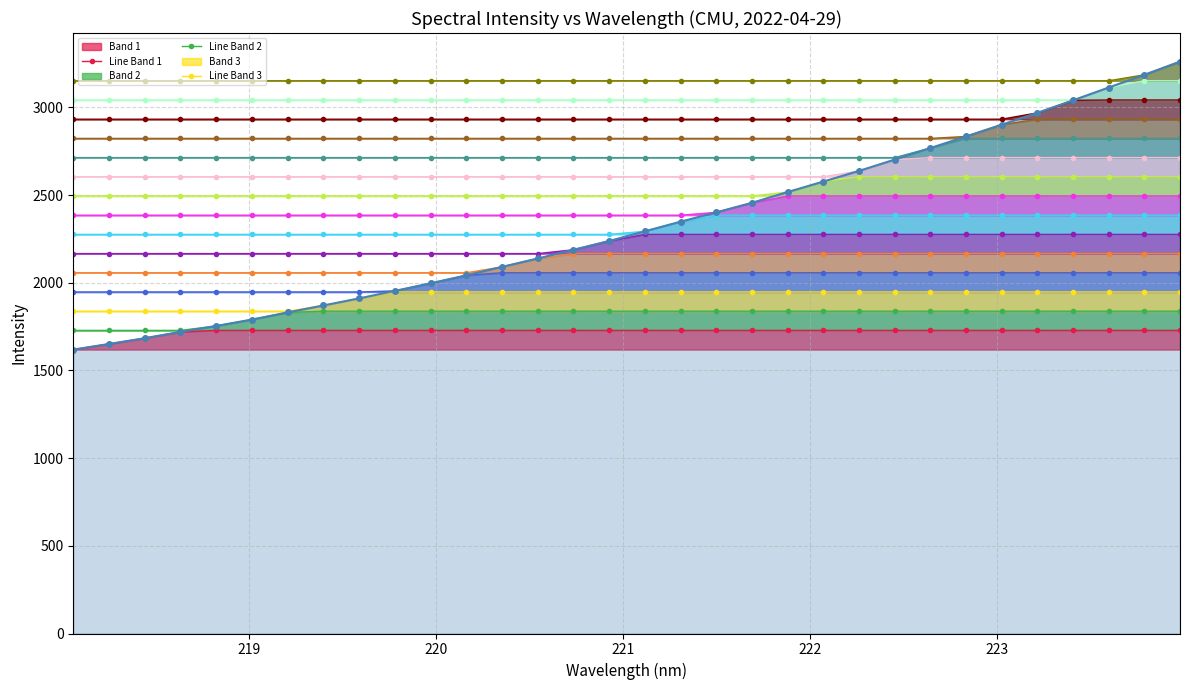

How many data points are less than 2293?

16